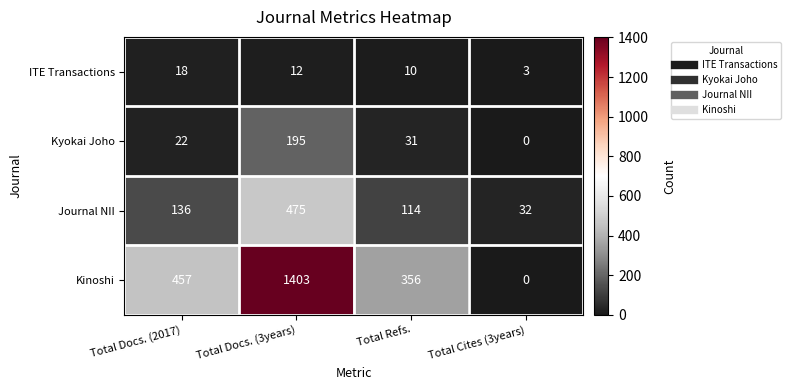

Reading left to right, what are all the values shown in this chart?

ITE Transactions: Total Docs. (2017)=18	Total Docs. (3years)=12	Total Refs.=10	Total Cites (3years)=3
Kyokai Joho: Total Docs. (2017)=22	Total Docs. (3years)=195	Total Refs.=31	Total Cites (3years)=0
Journal NII: Total Docs. (2017)=136	Total Docs. (3years)=475	Total Refs.=114	Total Cites (3years)=32
Kinoshi: Total Docs. (2017)=457	Total Docs. (3years)=1403	Total Refs.=356	Total Cites (3years)=0